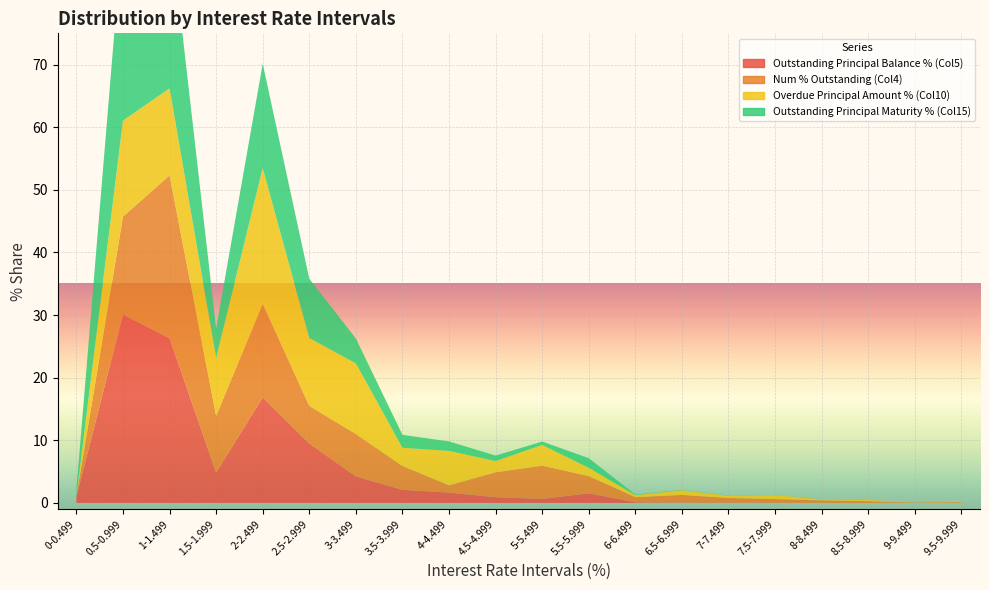

Reading right to left, list all the values displayed in this chart.

Outstanding Principal Balance % (Col5): 9.5-9.999=0.0	9-9.499=0.0	8.5-8.999=0.0	8-8.499=0.0	7.5-7.999=0.0	7-7.499=0.0	6.5-6.999=0.1	6-6.499=0.1	5.5-5.999=1.5	5-5.499=0.6	4.5-4.999=0.9	4-4.499=1.6	3.5-3.999=2.1	3-3.499=4.2	2.5-2.999=9.5	2-2.499=16.9	1.5-1.999=4.8	1-1.499=26.3	0.5-0.999=30.1	0-0.499=1.0
Num % Outstanding (Col4): 9.5-9.999=0.1	9-9.499=0.1	8.5-8.999=0.3	8-8.499=0.4	7.5-7.999=0.6	7-7.499=0.8	6.5-6.999=1.2	6-6.499=0.8	5.5-5.999=2.8	5-5.499=5.3	4.5-4.999=4.0	4-4.499=1.2	3.5-3.999=3.8	3-3.499=6.8	2.5-2.999=6.0	2-2.499=14.9	1.5-1.999=9.1	1-1.499=26.0	0.5-0.999=15.6	0-0.499=0.1
Overdue Principal Amount % (Col10): 9.5-9.999=0.1	9-9.499=0.0	8.5-8.999=0.2	8-8.499=0.1	7.5-7.999=0.7	7-7.499=0.4	6.5-6.999=0.8	6-6.499=0.3	5.5-5.999=1.3	5-5.499=3.3	4.5-4.999=1.8	4-4.499=5.5	3.5-3.999=2.9	3-3.499=11.3	2.5-2.999=10.8	2-2.499=21.7	1.5-1.999=9.3	1-1.499=13.9	0.5-0.999=15.3	0-0.499=0.0
Outstanding Principal Maturity % (Col15): 9.5-9.999=0.0	9-9.499=0.0	8.5-8.999=0.0	8-8.499=0.0	7.5-7.999=0.0	7-7.499=0.0	6.5-6.999=0.0	6-6.499=0.1	5.5-5.999=1.5	5-5.499=0.5	4.5-4.999=0.9	4-4.499=1.5	3.5-3.999=2.1	3-3.499=4.0	2.5-2.999=9.4	2-2.499=16.7	1.5-1.999=4.7	1-1.499=26.8	0.5-0.999=30.7	0-0.499=1.0